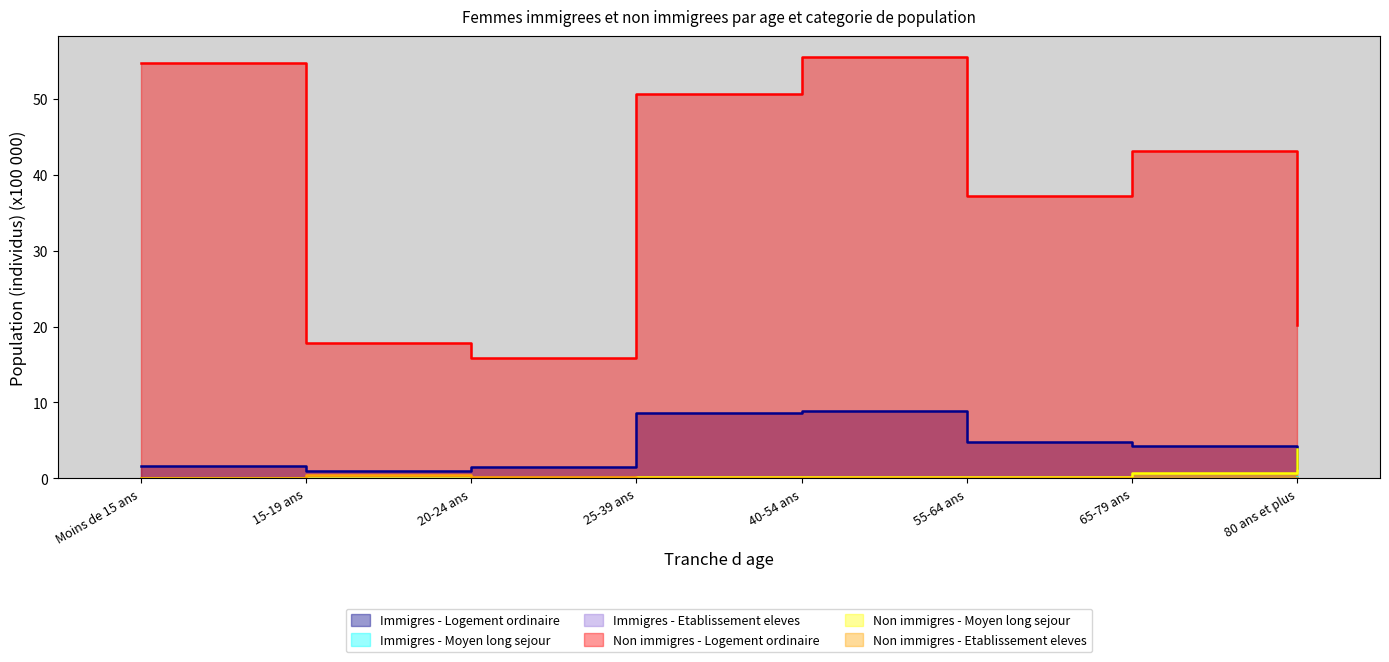

How many lines are shown in the chart?

6